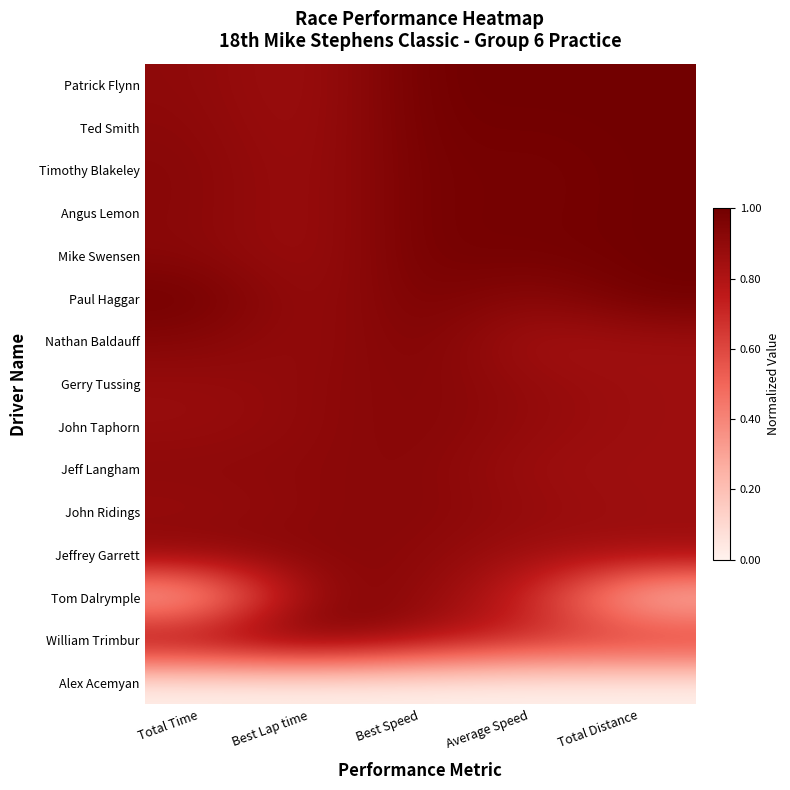

At which category is the sum across all series the highest?

Best Speed